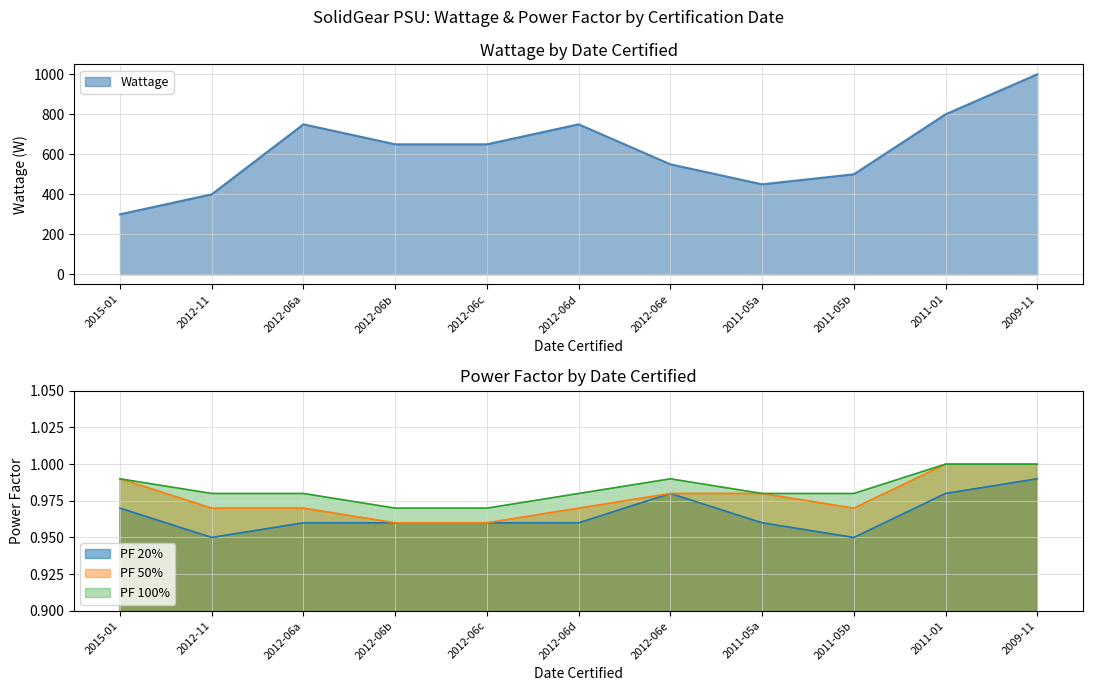

Is the value of PF 100% at 04/06/2012 greater than the value of PF 50% at 08/11/2012?

Yes